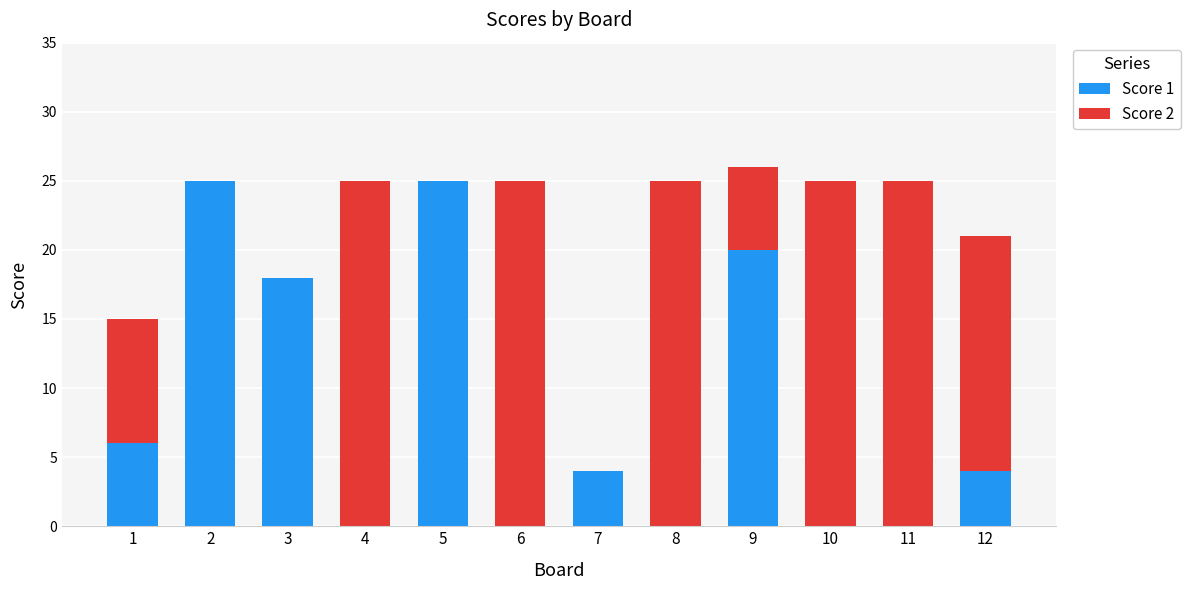

Read the Score 1 value at 12, to the nearest 5.

5